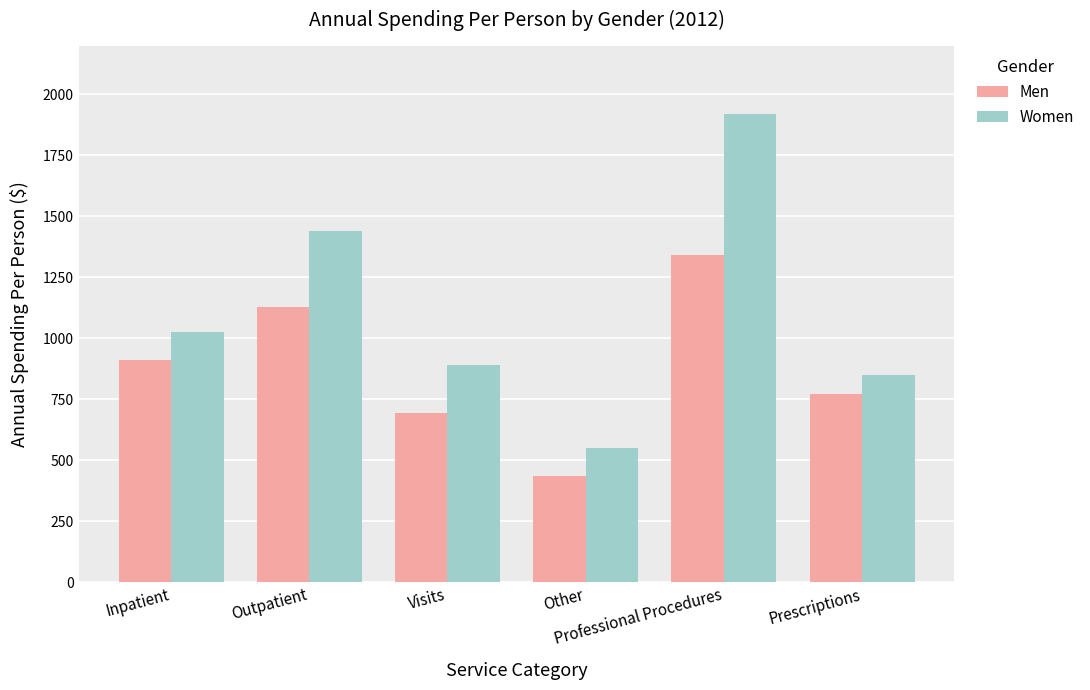

What is the maximum value shown in the chart?

1919.7